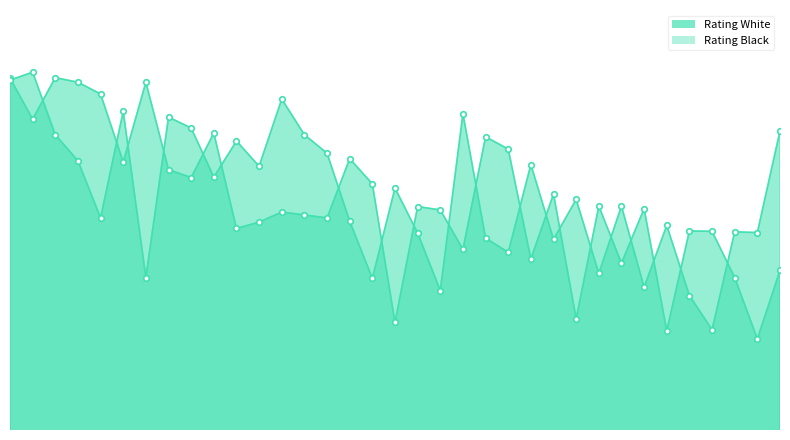

Reading left to right, what are all the values shown in this chart?

Rating White: 1=2438	2=2340	3=2439	4=2428	5=2400	6=2238	7=2428	8=2220	9=2201	10=2307	11=2080	12=2095	13=2119	14=2112	15=2105	16=2246	17=2186	18=1856	19=2132	20=2124	21=2030	22=2298	23=2269	24=2007	25=2162	26=1865	27=2133	28=1997	29=2127	30=1836	31=2074	32=2073	33=1963	34=1817	35=1980
Rating Black: 1=2433	2=2452	3=2303	4=2241	5=2105	6=2359	7=1963	8=2345	9=2319	10=2202	11=2288	12=2228	13=2388	14=2303	15=2259	16=2097	17=1961	18=2176	19=2069	20=1932	21=2353	22=2057	23=2023	24=2232	25=2054	26=2149	27=1973	28=2133	29=1940	30=2087	31=1920	32=1839	33=2072	34=2070	35=2312